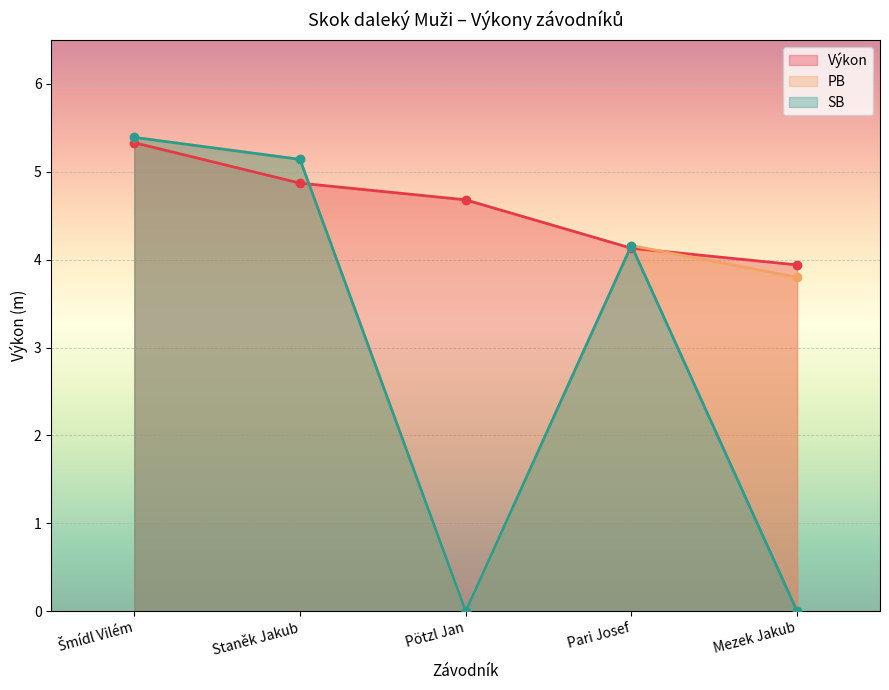

Which series changed the most between Staněk Jakub and Pari Josef?

PB